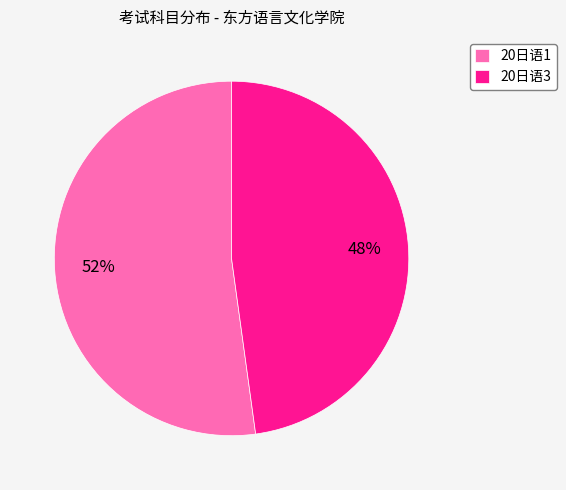

Is it true that 20日语1 is 39% of the pie?

False